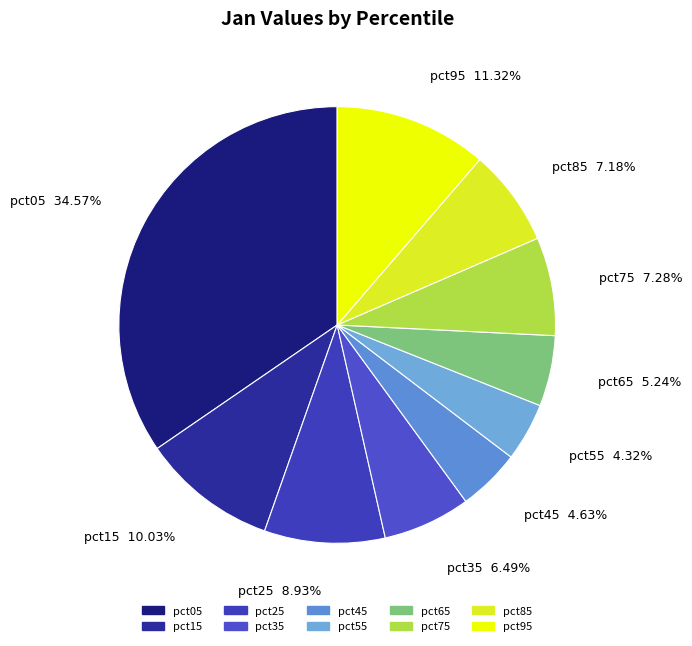

Which has a higher value, pct85 or pct05?

pct05